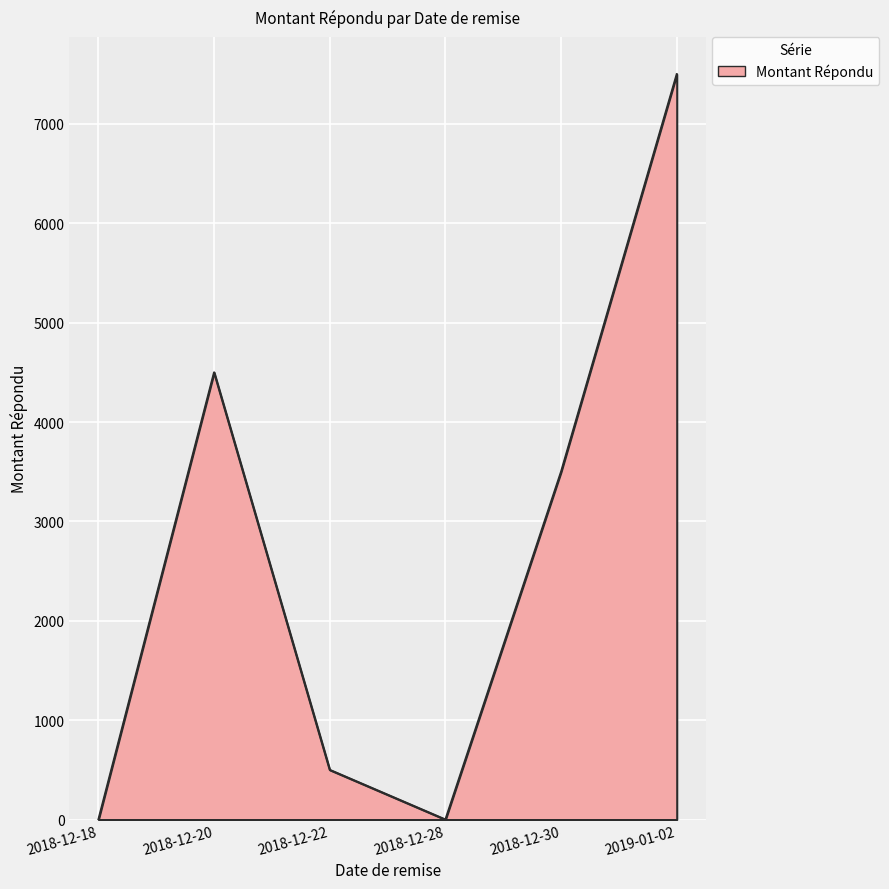

Is it true that the value at 2018-12-18 is 2466?

False